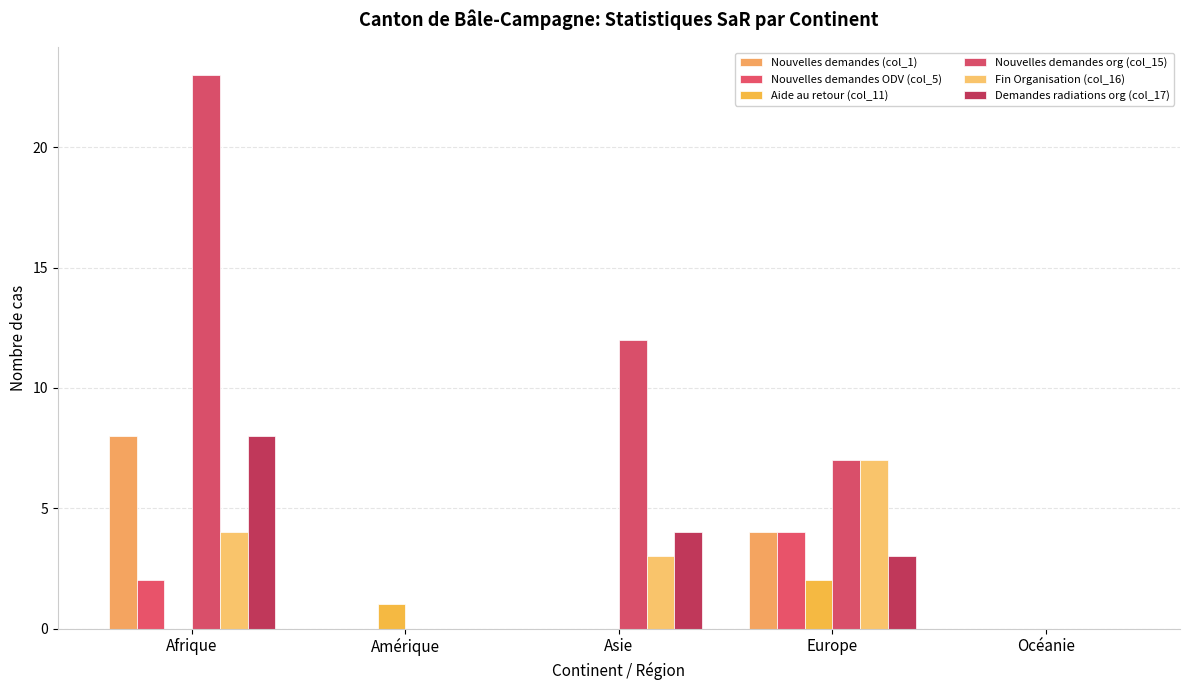

Which series changed the most between Asie and Océanie?

Nouvelles demandes org (col_15)